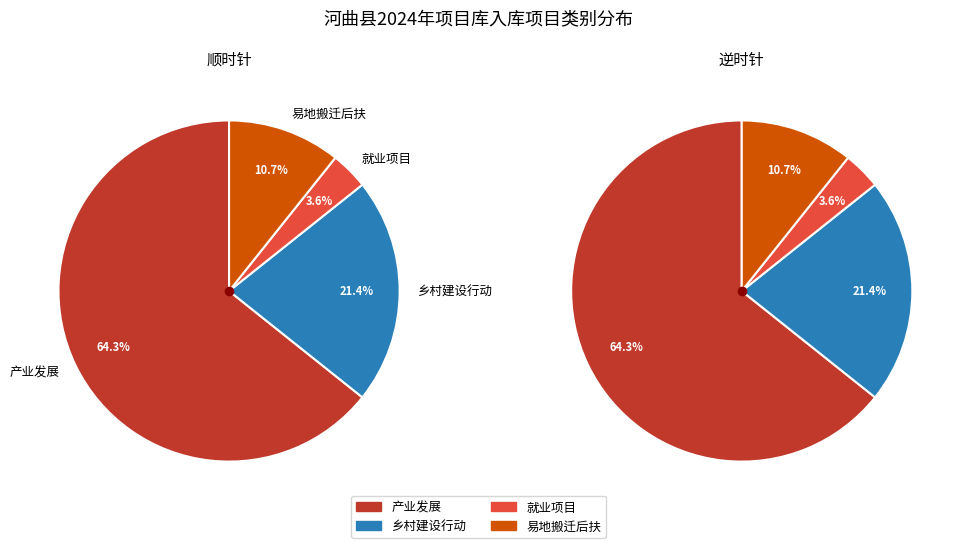

How many segments does this pie chart have?

4